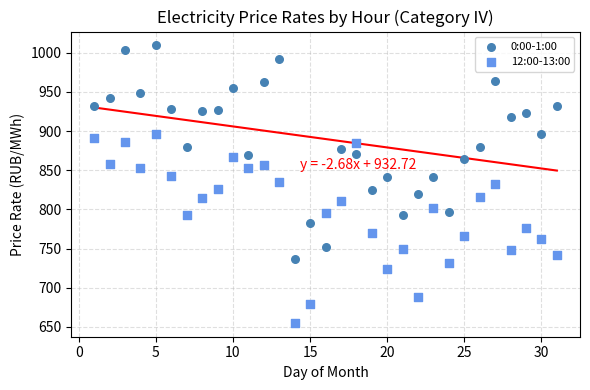

What is the X range (max minus min) for the scatter plot?

30.0